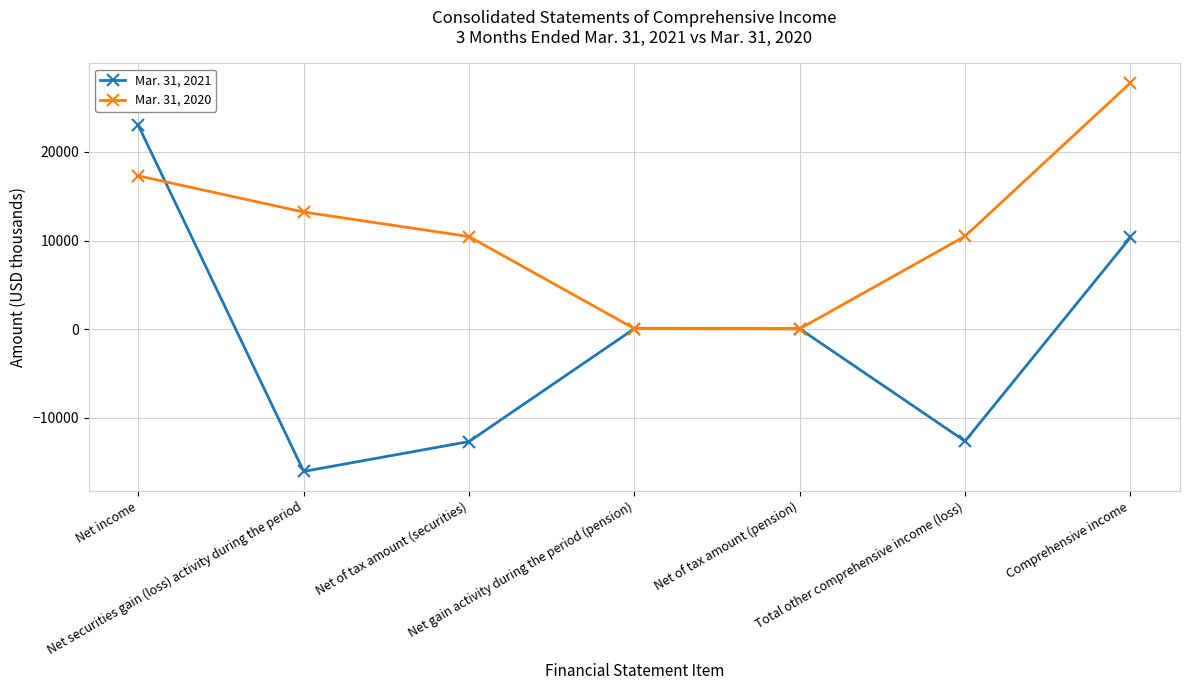

Does the chart have visible grid lines?

Yes